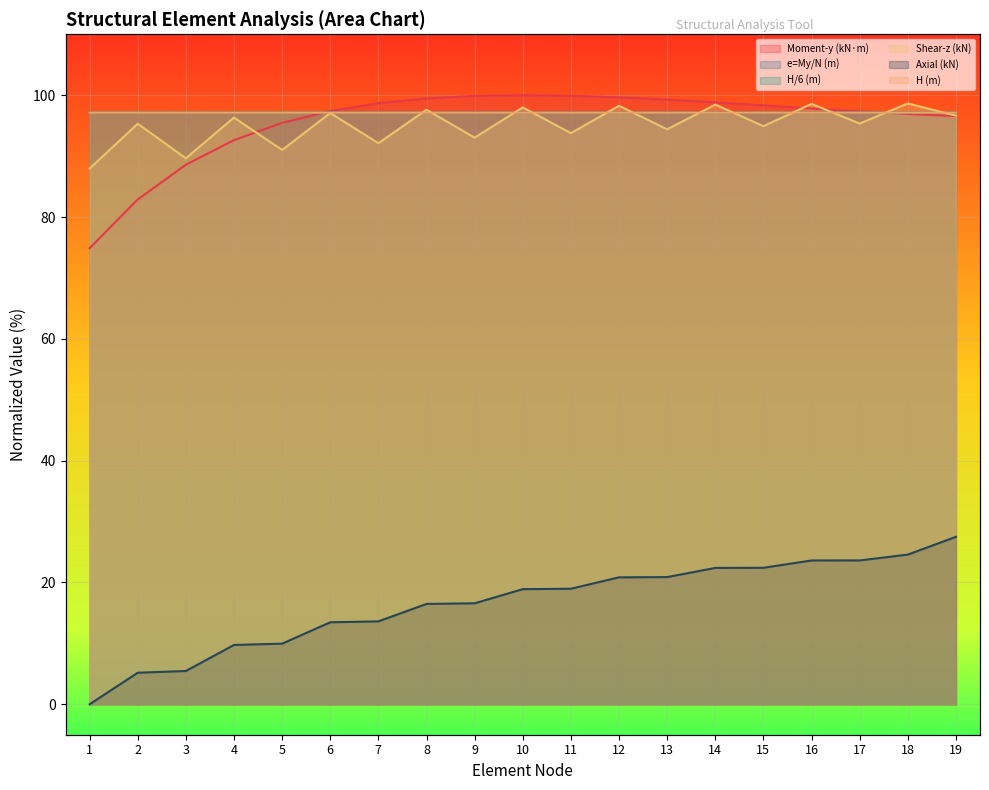

List the labels in order of Moment-y (kN·m) value, largest first.

10, 11, 9, 12, 8, 13, 14, 7, 15, 16, 6, 17, 18, 19, 5, 4, 3, 2, 1